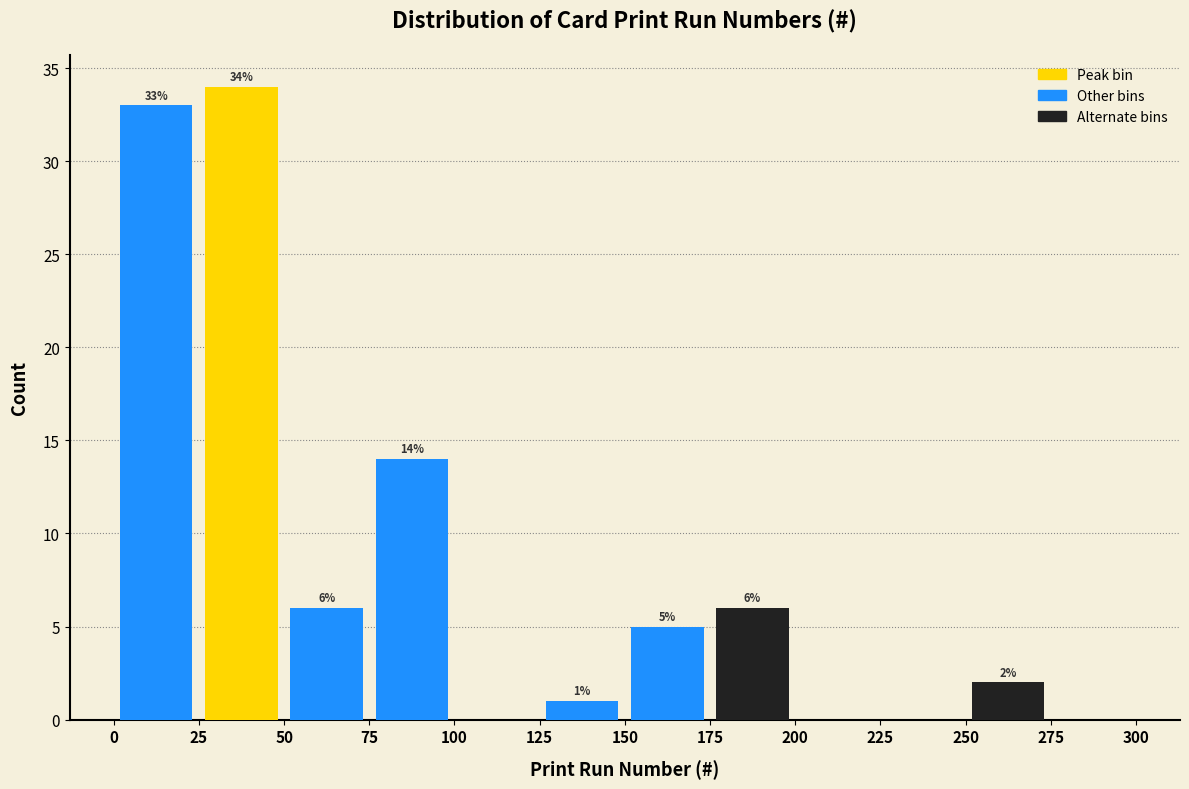

Which range on the x-axis has the tallest bar?

25 to 50